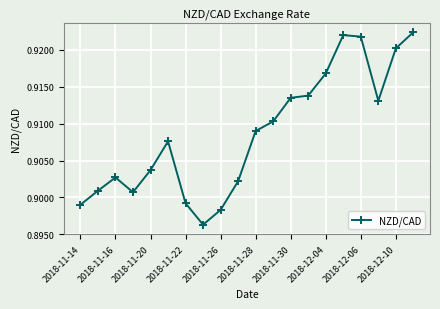

How many values are between 0 and 1?

20